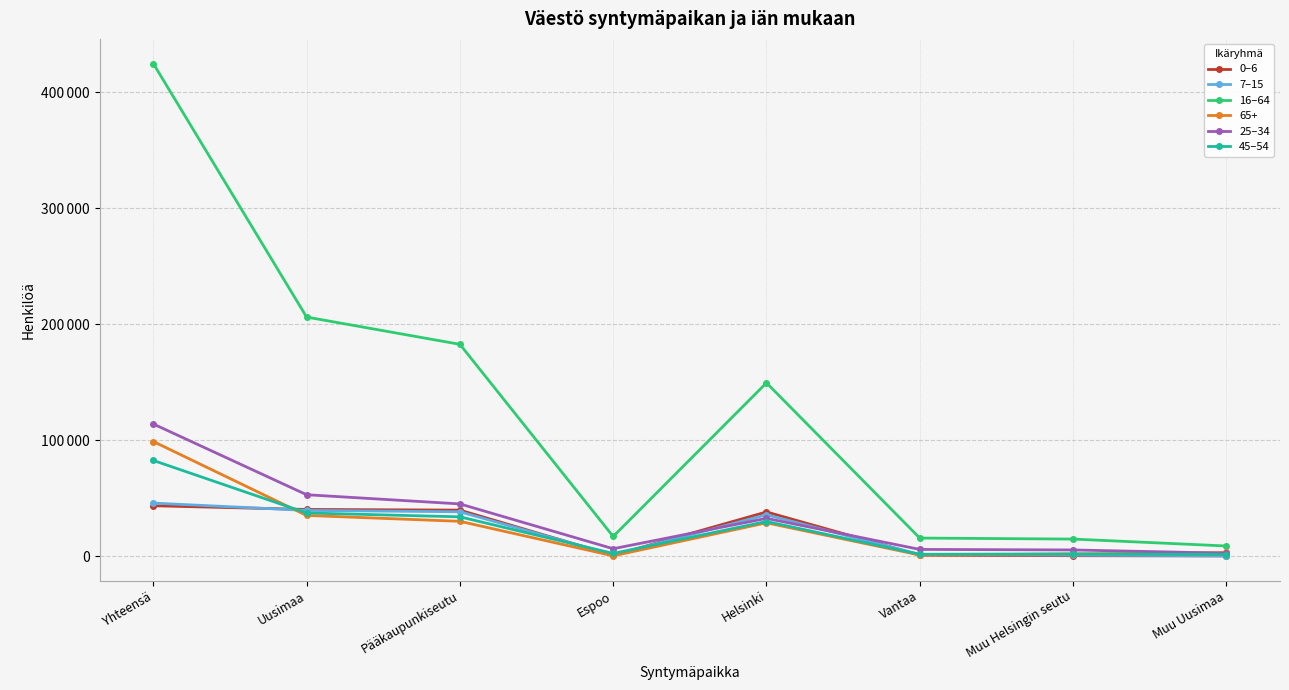

Is this an area chart (filled region under the line)?

No